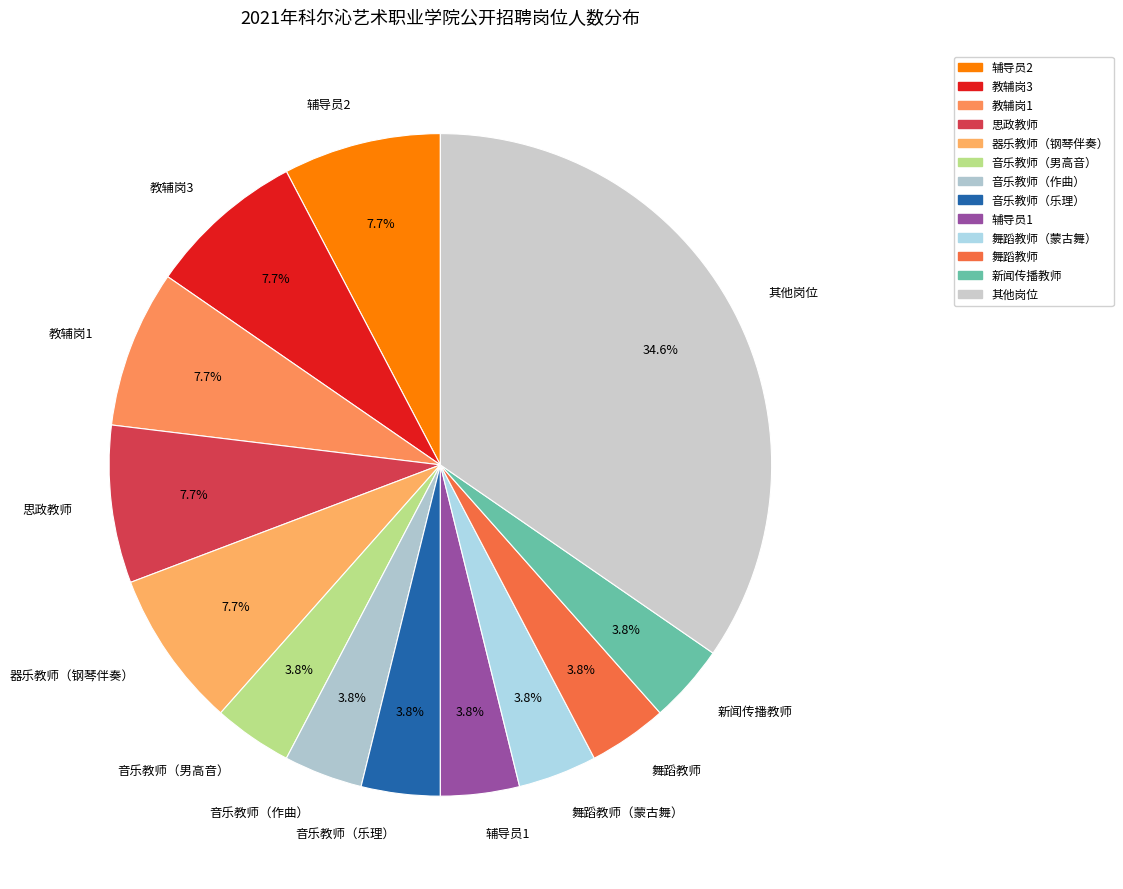

Combined, do 舞蹈教师（蒙古舞） and 舞蹈教师 account for over 50%?

No